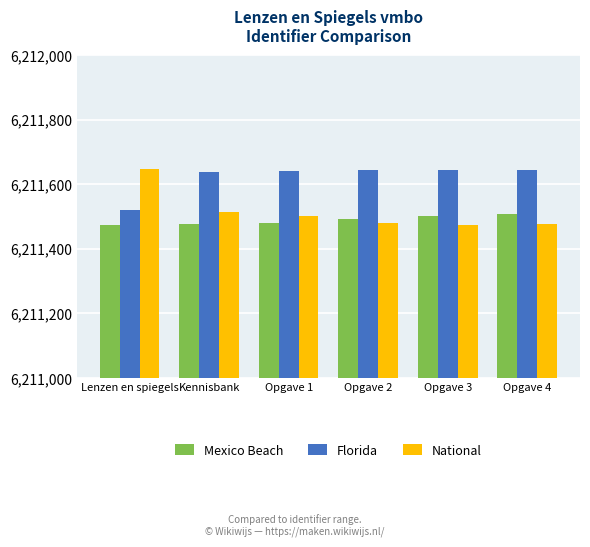

List the series in order of their overall mean, highest first.

Florida, National, Mexico Beach